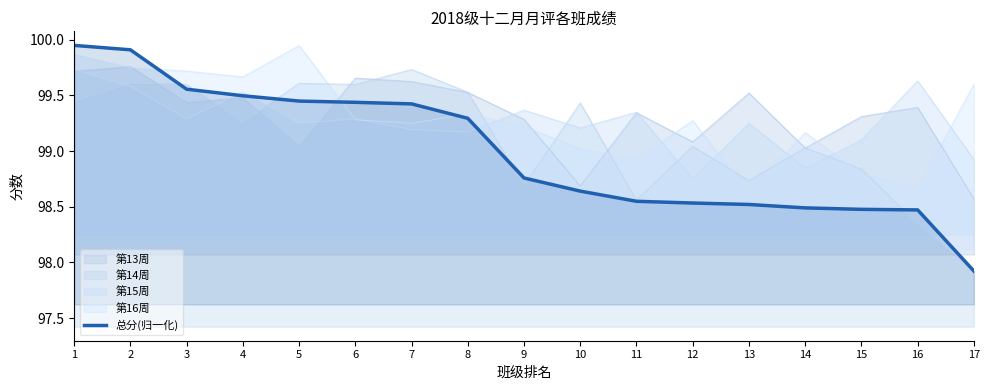

Approximately how many times larger is the value at 5 compared to 2?

1.0